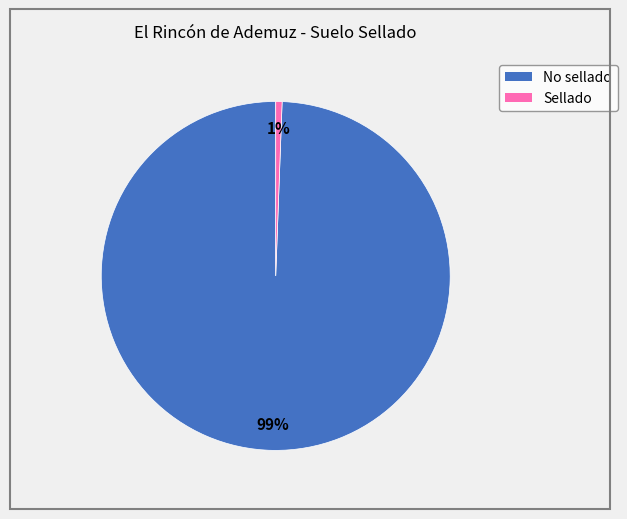

To the nearest percent, what is the average slice percentage?

50%